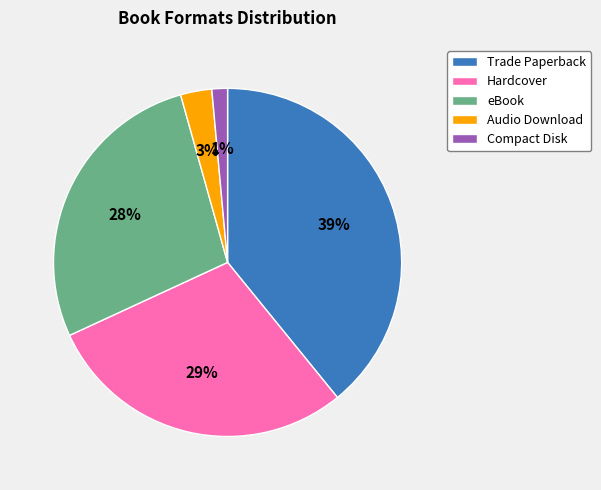

To the nearest percent, what percentage of the pie is Audio Download?

3%